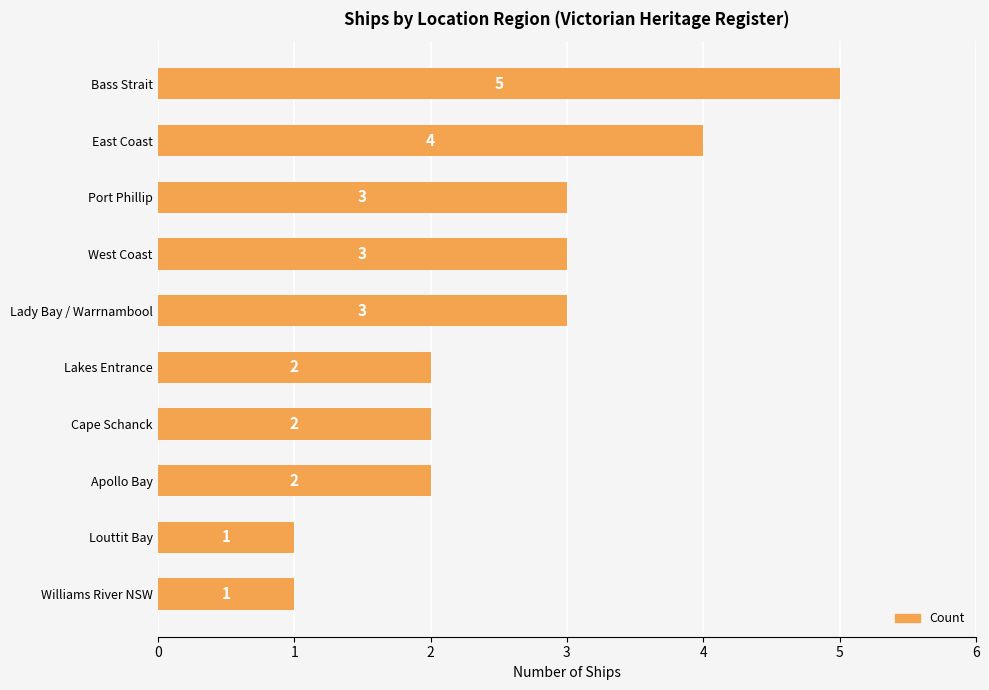

The value at Lady Bay / Warrnambool is 4. True or false?

False